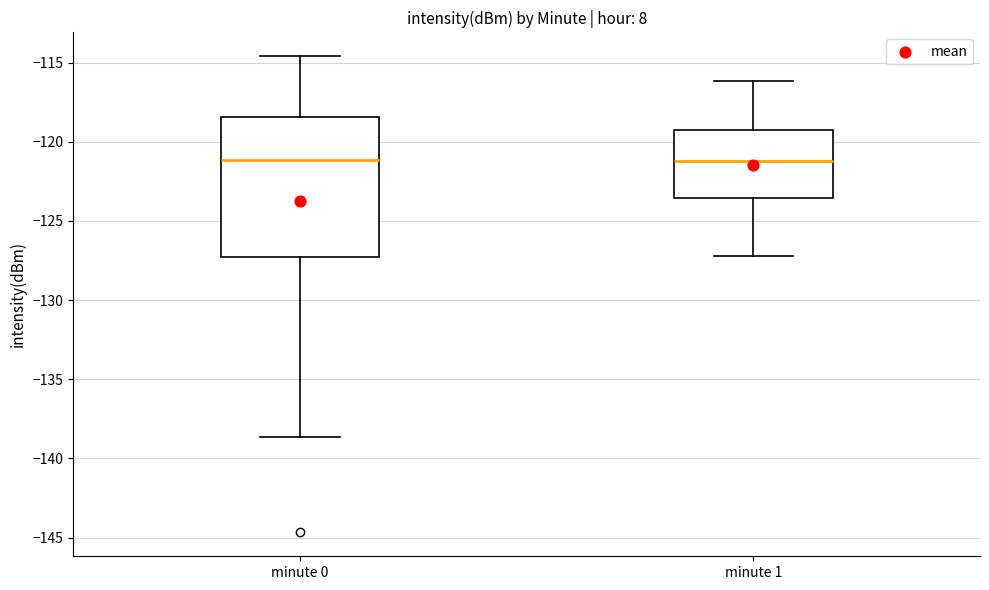

Reading left to right, transcribe this box plot: for each box, give where its median line is, the range the box spans, and where its two whiskers end, as read against the y-axis. The values are not printed on the chart, so give them approximately, as read against the axis.

minute 0: median -121.0, box -127.5 to -118.5, whiskers -138.5 to -114.5
minute 1: median -121.0, box -123.5 to -119.5, whiskers -127.0 to -116.0